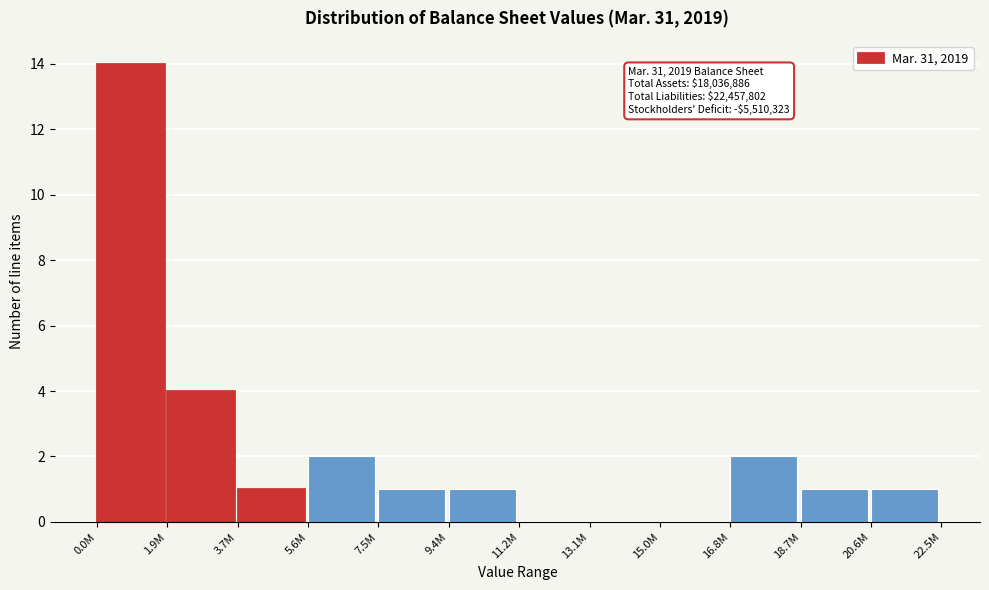

Reading left to right, what are all the values shown in this chart?

0.0M=14	1.9M=4	3.7M=1	5.6M=2	7.5M=1	9.4M=1	11.2M=0	13.1M=0	15.0M=0	16.8M=2	18.7M=1	20.6M=1